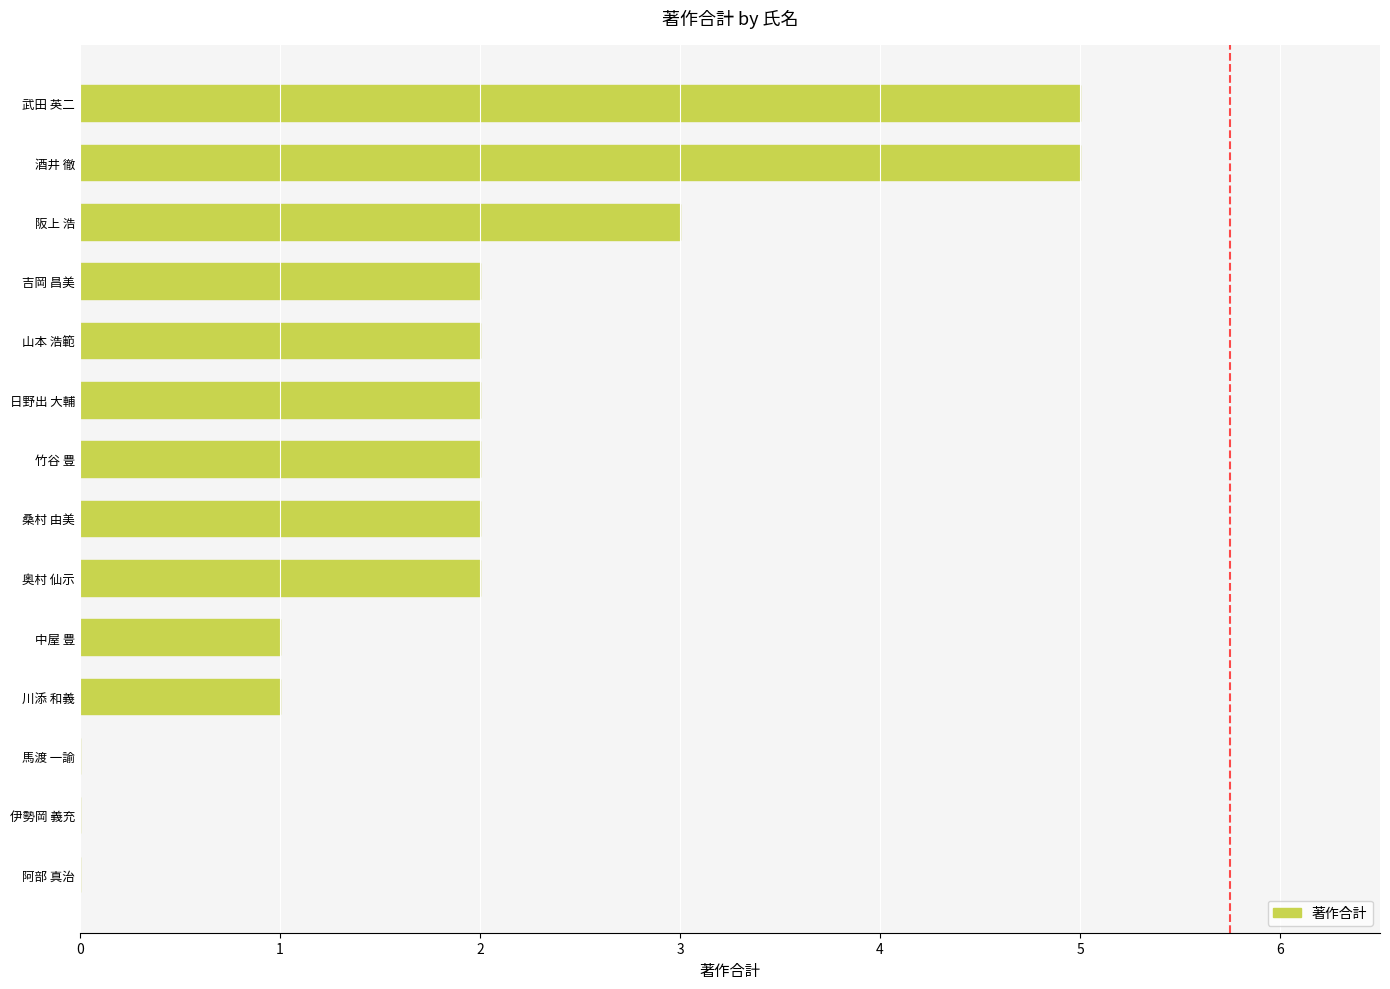

What is the greatest value displayed?

5